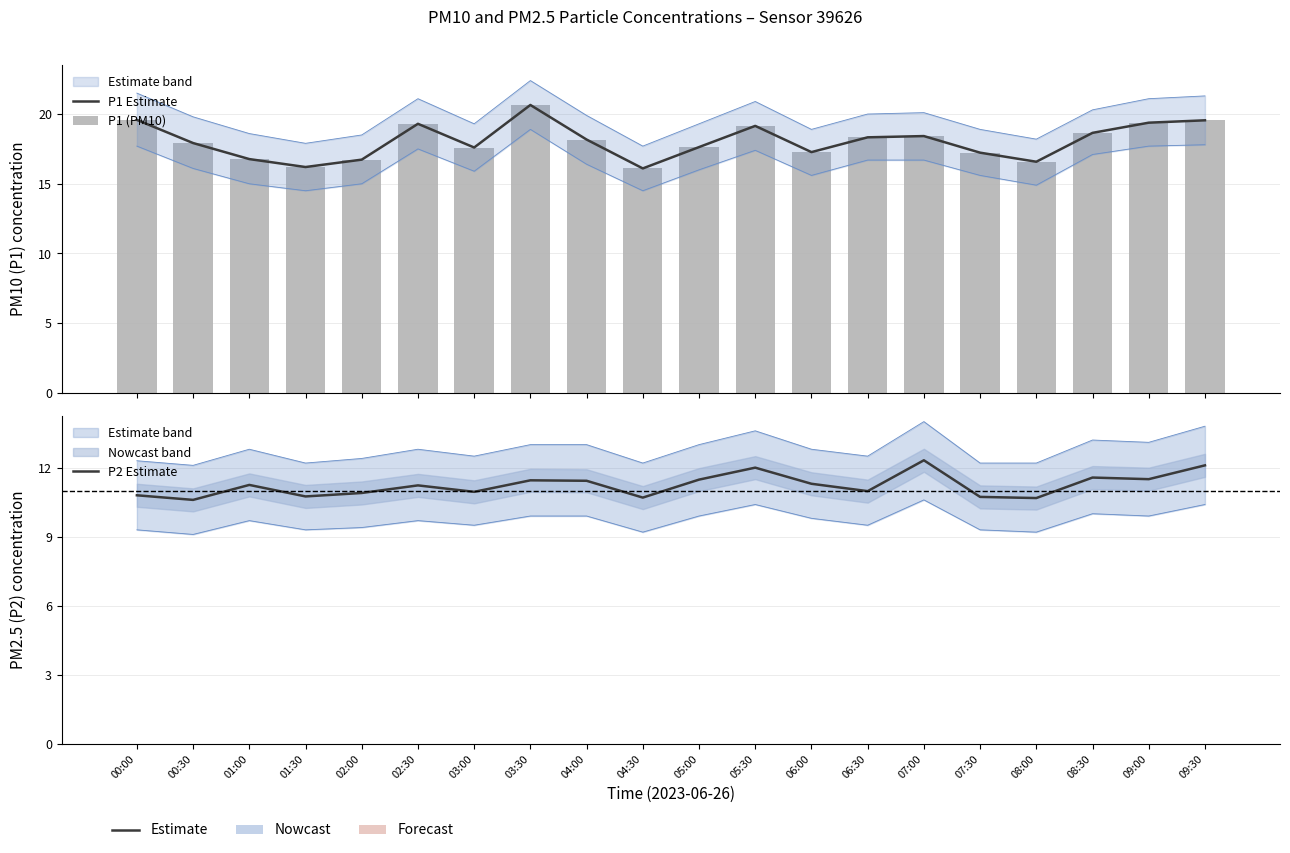

The P2 Estimate series shows 6.0 at 07:30. True or false?

False